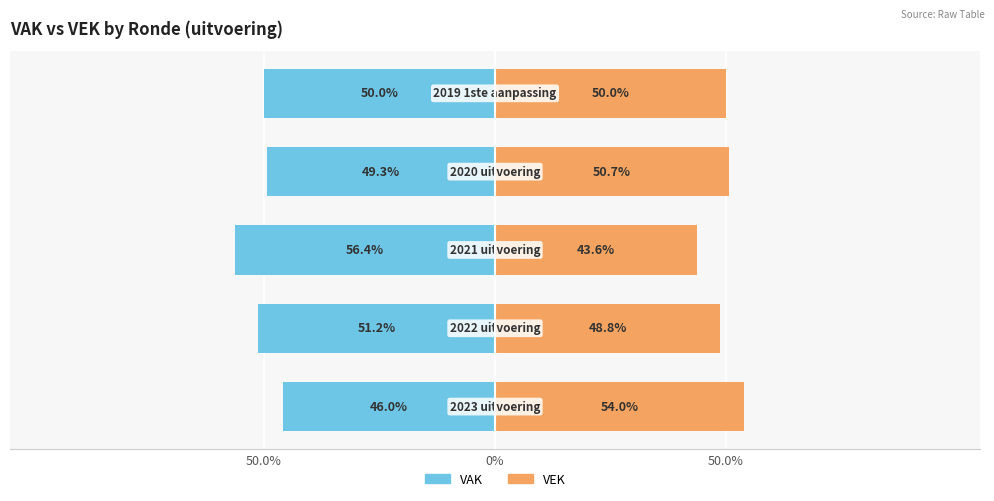

Between 50.0% and 50.0%, which is larger?

50.0%